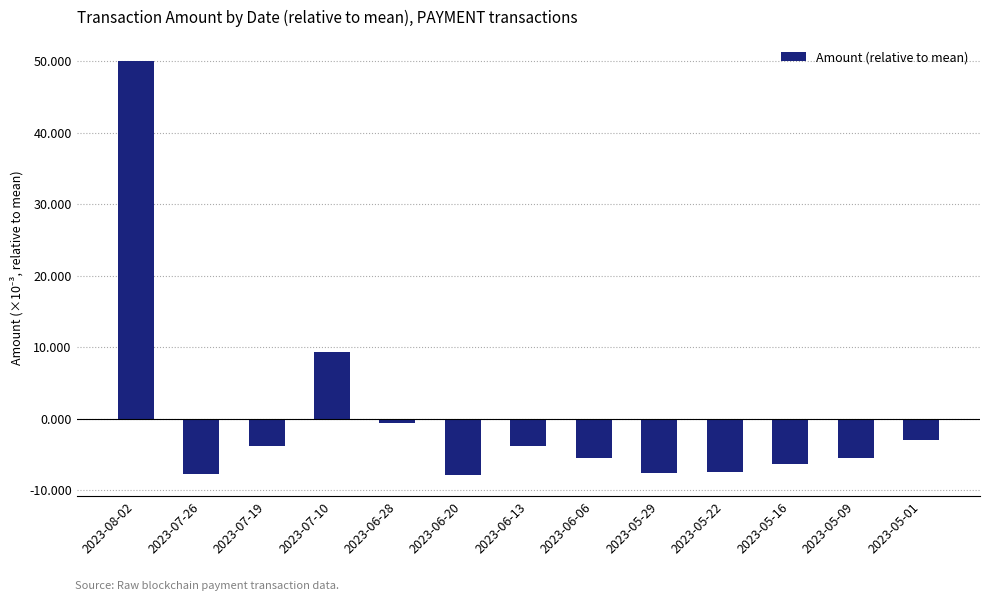

Reading left to right, what are all the values shown in this chart?

0.1	-0.0	-0.0	0.0	-0.0	-0.0	-0.0	-0.0	-0.0	-0.0	-0.0	-0.0	-0.0